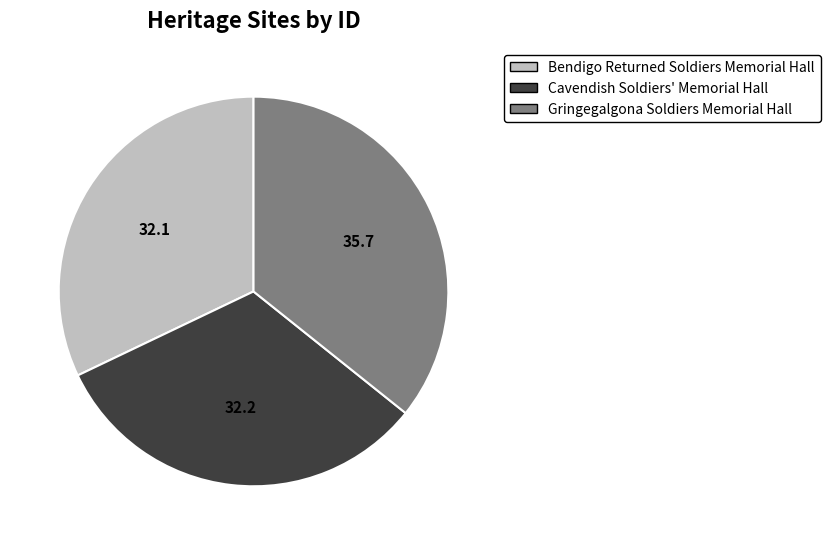

Is there a majority slice in this chart?

No